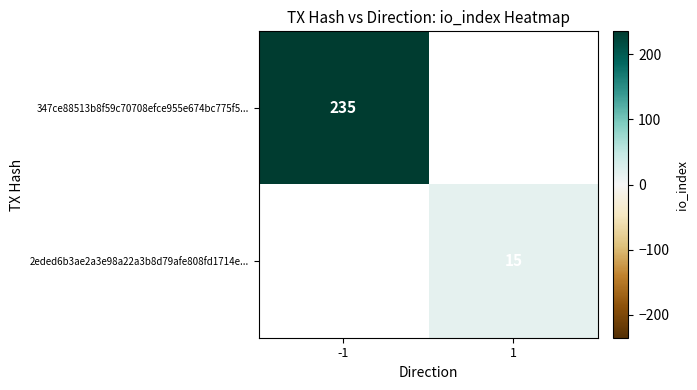

True or false: 2eded6b3ae2a3e98a22a3b8d79afe808fd1714e... has a value of 15 at 1.

True